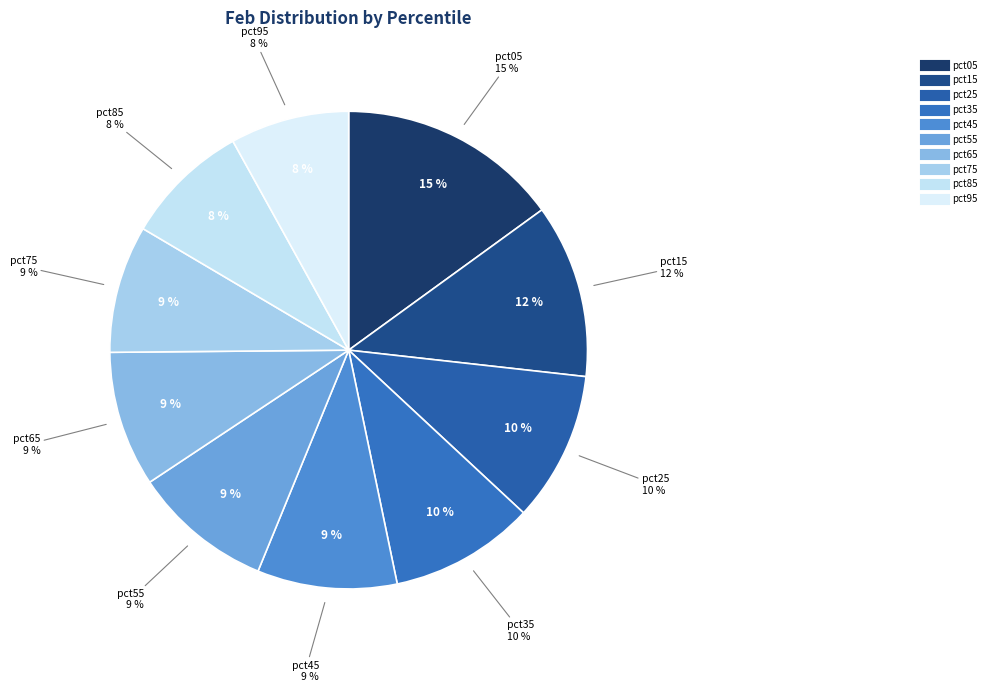

To the nearest percent, what is the combined percentage of pct65 and pct35?

19%